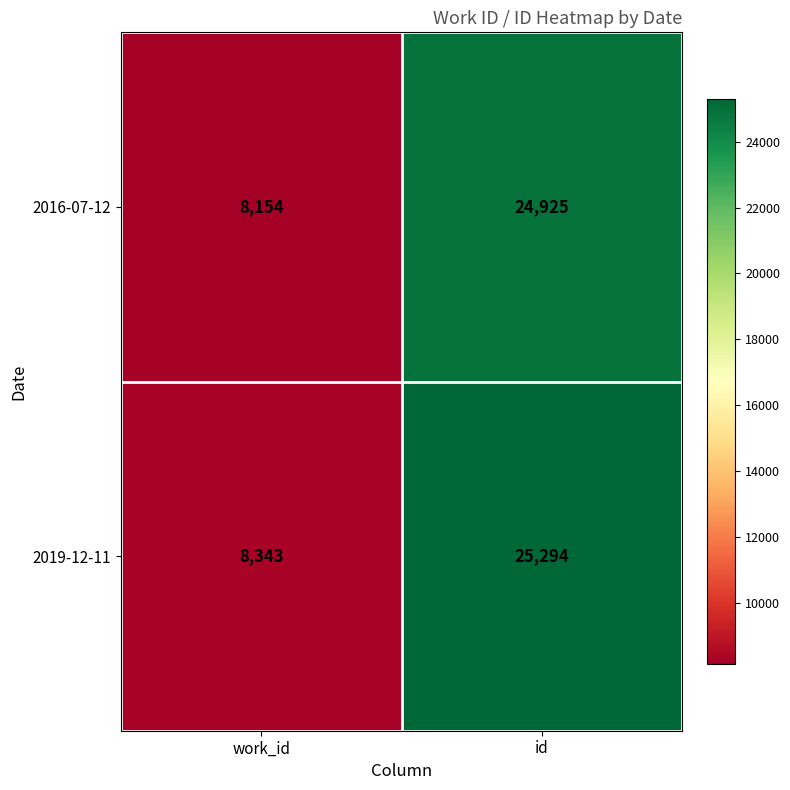

At which label is 2019-12-11 closest to 16818?

work_id